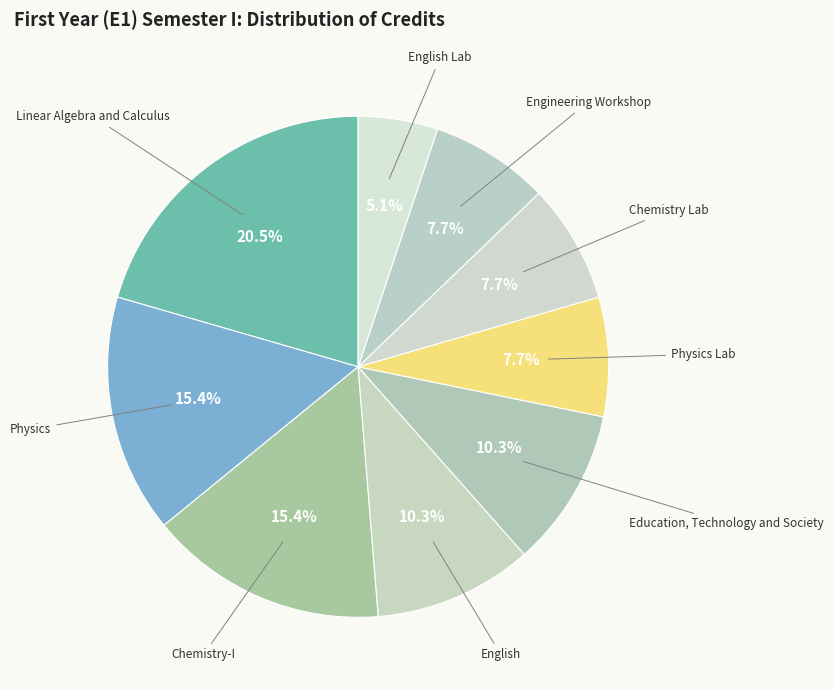

Which has a higher value, English or Chemistry Lab?

English